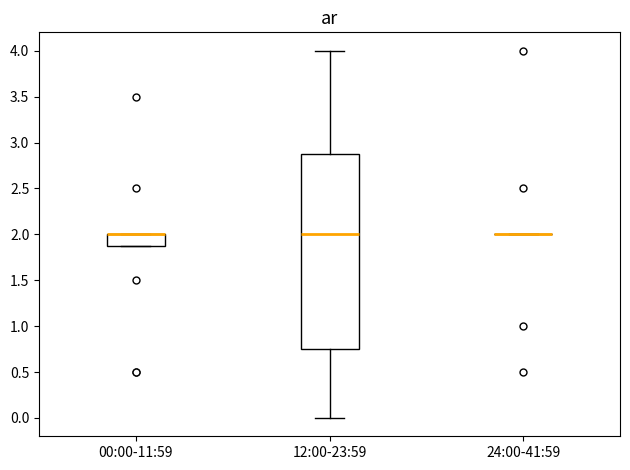

Reading left to right, read every box against the y-axis: the position of its median line, the range the box covers, and the ends of its whiskers. The values are not printed on the chart, so give them approximately, as read against the axis.

00:00-11:59: median 2.00 (drawn on the box's upper edge), box 1.90 to 2.00, whiskers 1.90 to 2.00
12:00-23:59: median 2.00, box 0.75 to 2.90, whiskers 0.00 to 4.00
24:00-41:59: box collapsed to a line at 2.00, whiskers 2.00 to 2.00